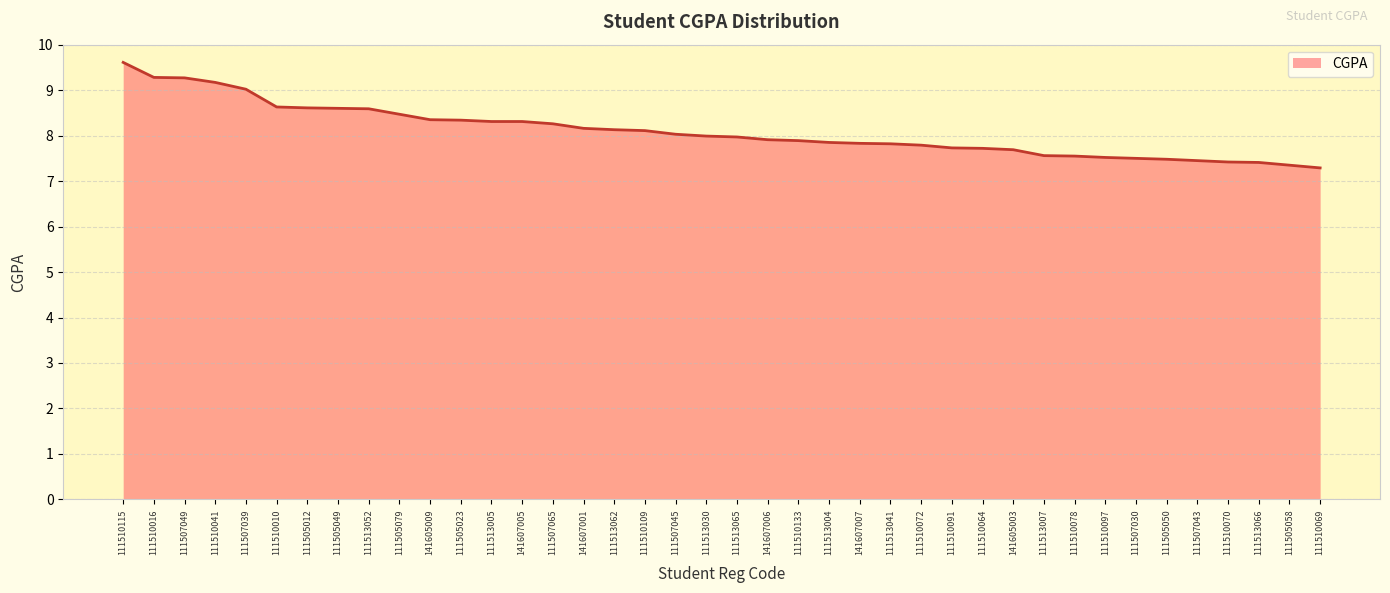

What value does the data have at 111510109?

8.1